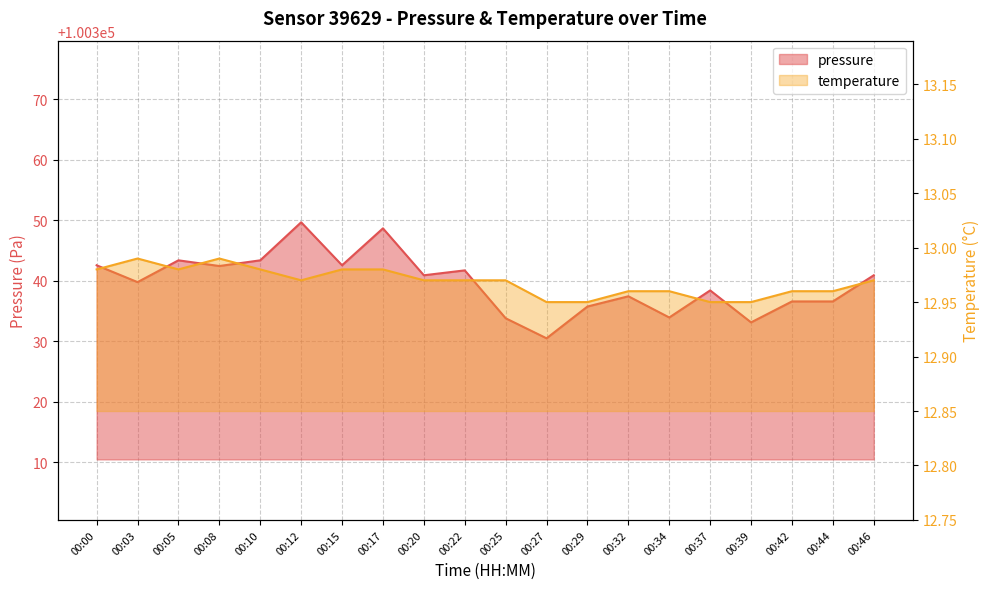

Which series has the largest range (max minus min)?

pressure